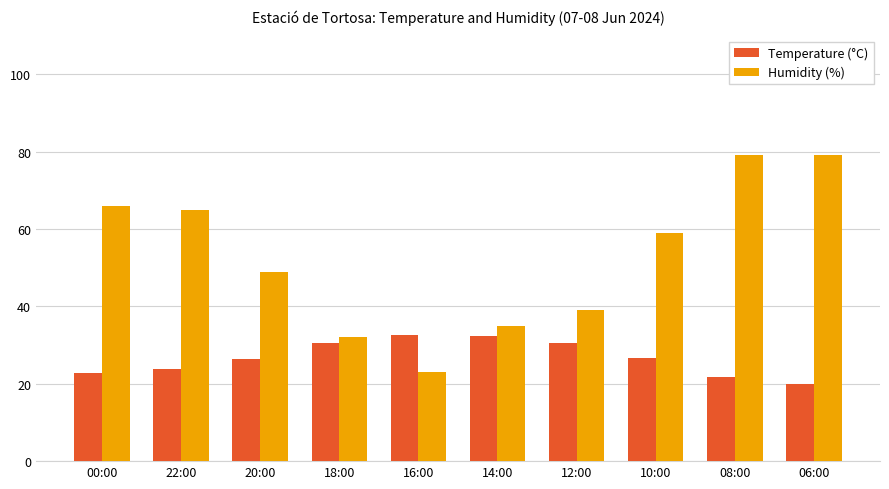

What is the label of the 1st bar from the left?

00:00